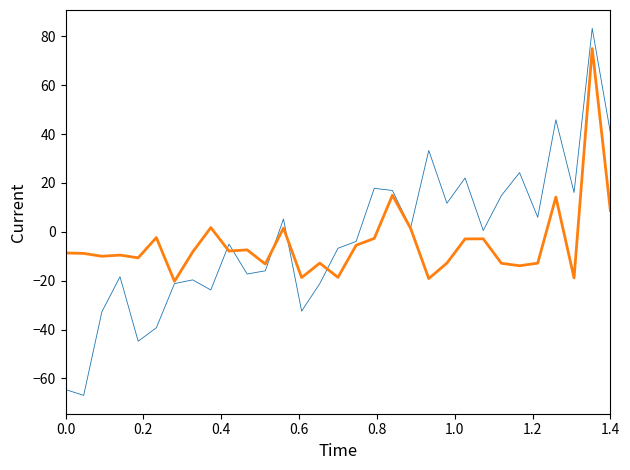

What is the maximum value shown in the chart?

83.3